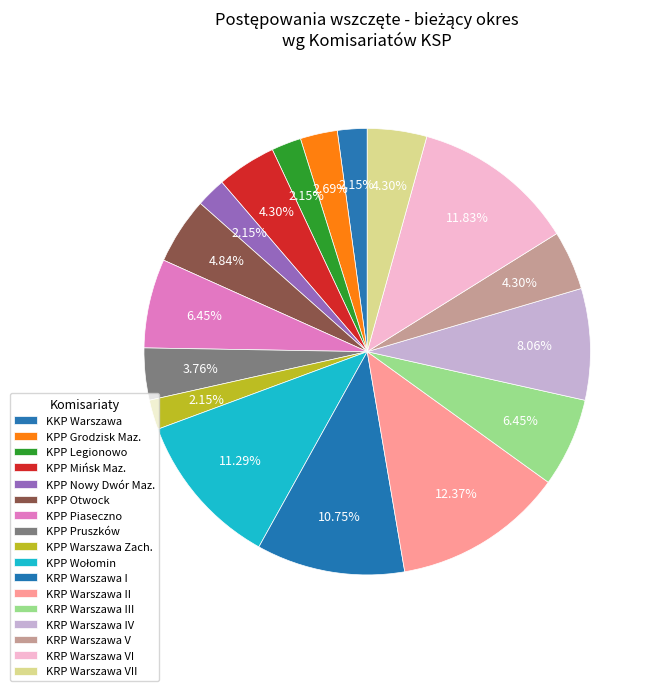

How many slices are in this pie chart?

17